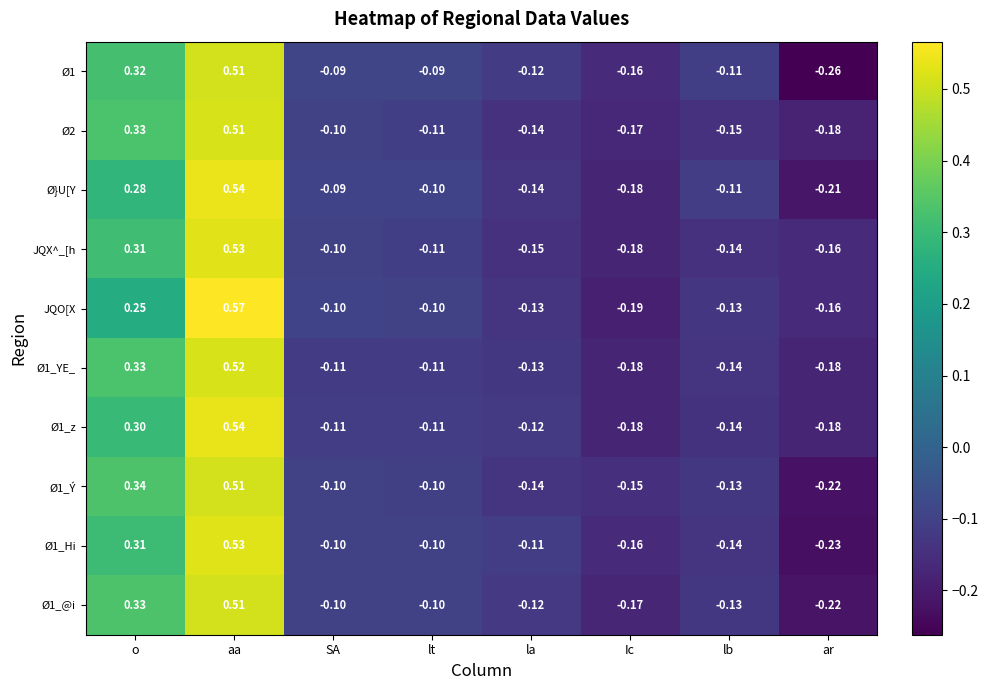

Which series changed the most between o and aa?

JQO[X